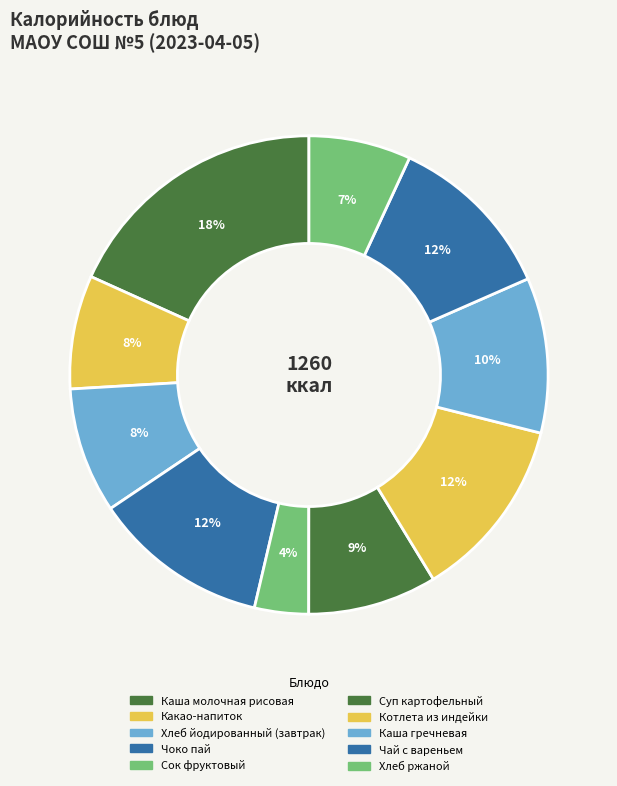

To the nearest percent, what percentage of the pie is Котлета из индейки?

12%